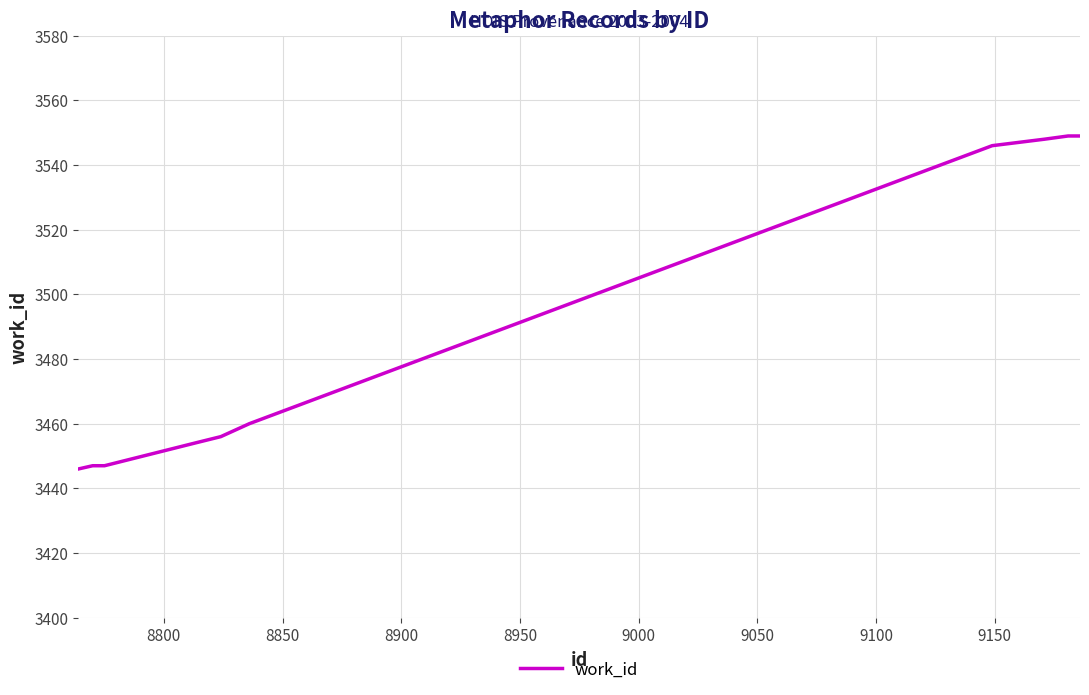

What is the smallest value displayed?

3446